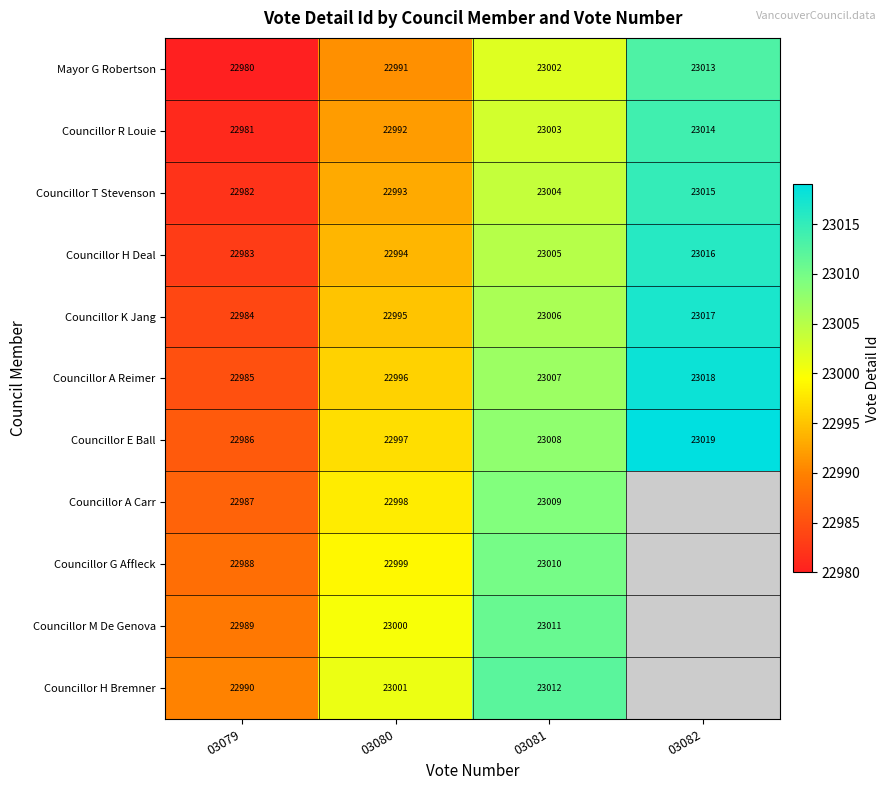

What is the spread (max minus min) of values at 03079?

10